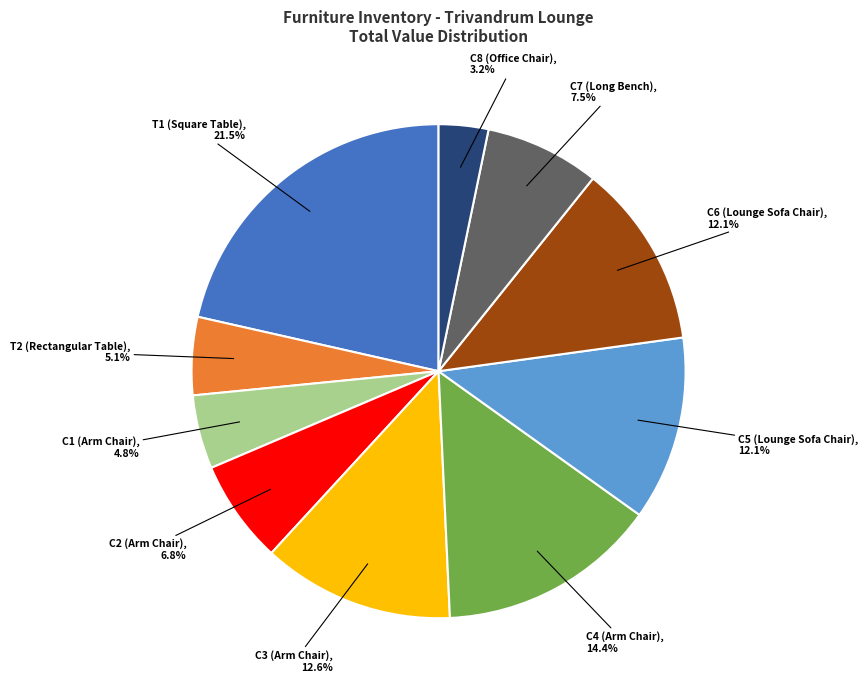

Is it true that C6 (Lounge Sofa Chair) is 12% of the pie?

True